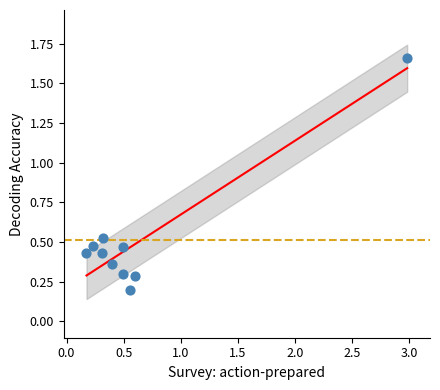

What is the average X value?

0.7